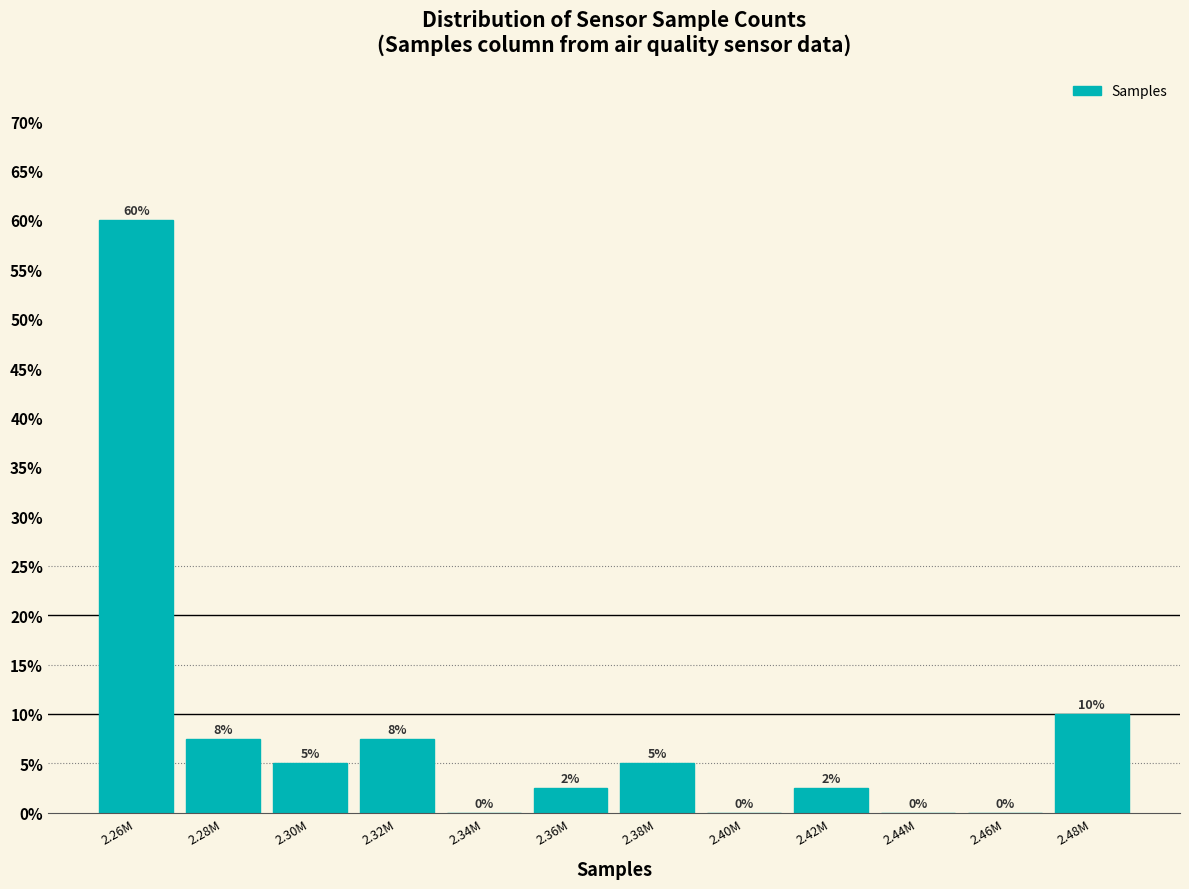

What is the sum of the values at 2.26M and 2.40M?

60.0